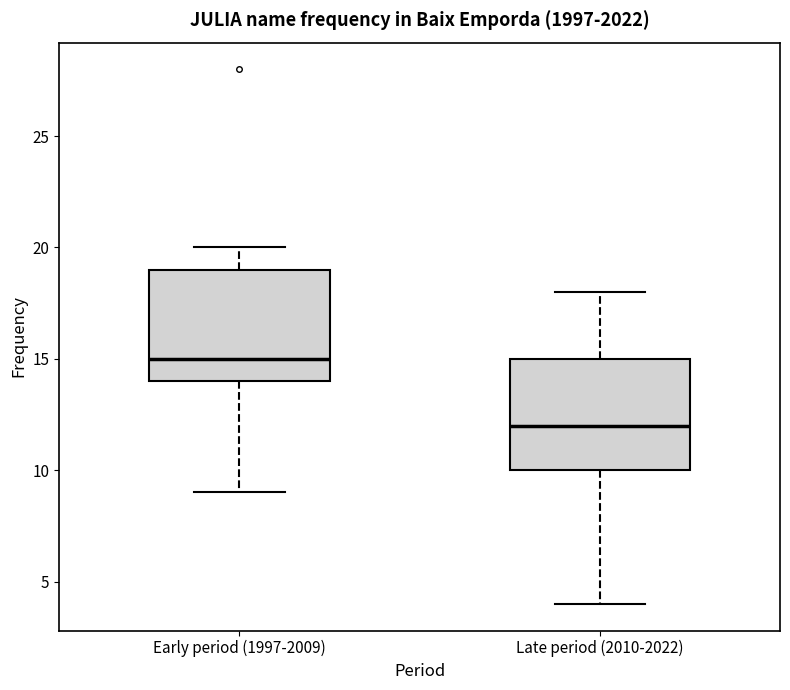

Reading left to right, transcribe this box plot: for each box, give where its median line is, the range the box spans, and where its two whiskers end, as read against the y-axis. The values are not printed on the chart, so give them approximately, as read against the axis.

Early period (1997-2009): median 15, box 14 to 19, whiskers 9 to 20
Late period (2010-2022): median 12, box 10 to 15, whiskers 4 to 18